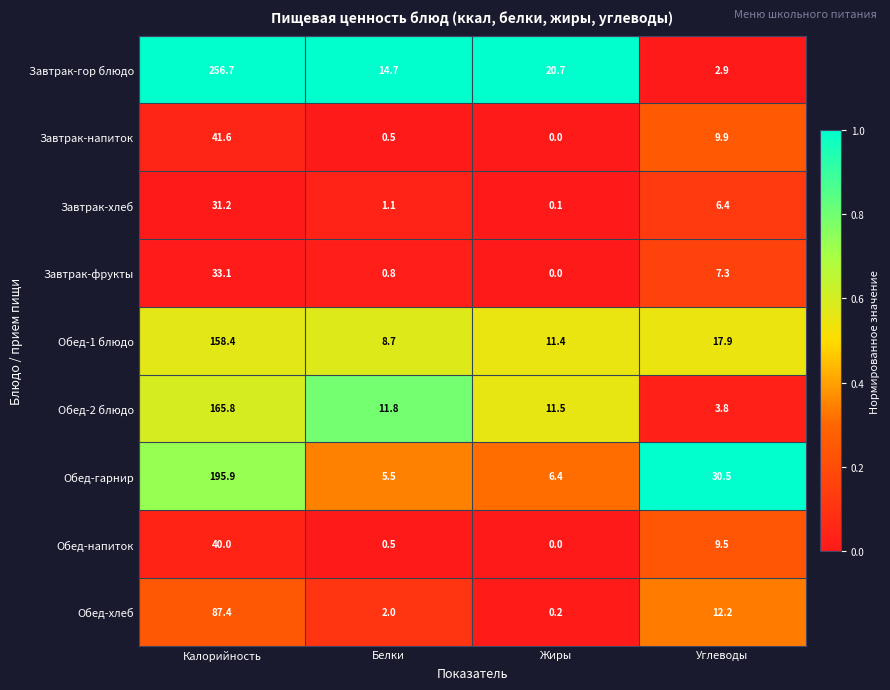

The Обед-1 блюдо series shows 19.3 at Жиры. True or false?

False